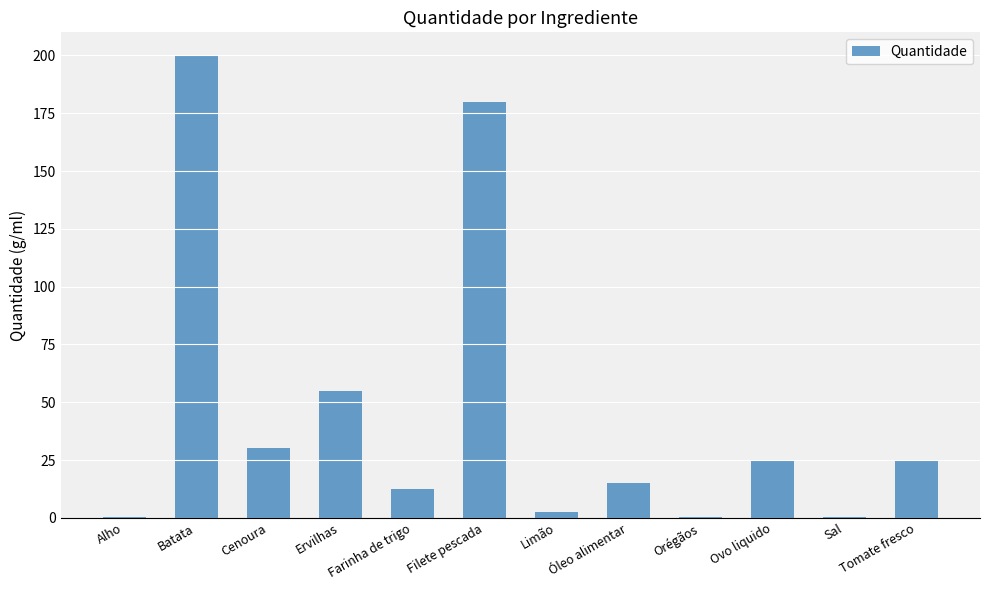

The chart shows a value of 42.1 at Ovo liquido. True or false?

False